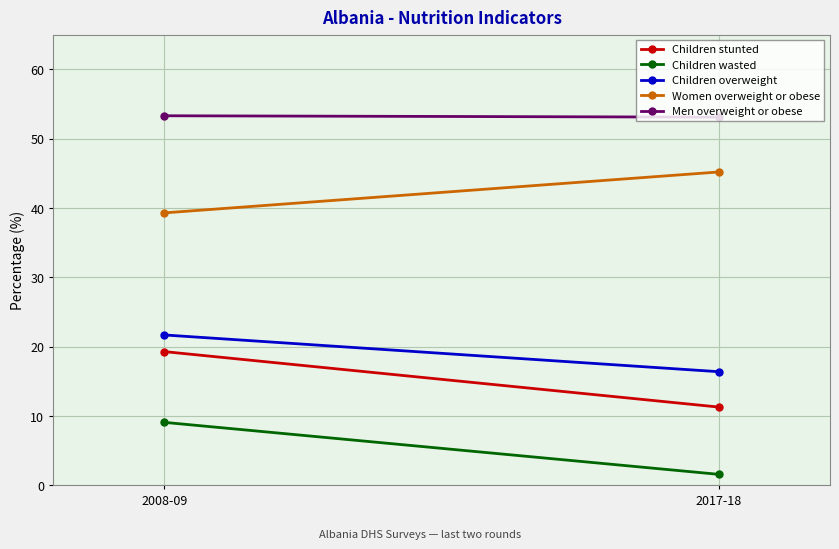

Which series changed the most between 2008-09 and 2017-18?

Children stunted